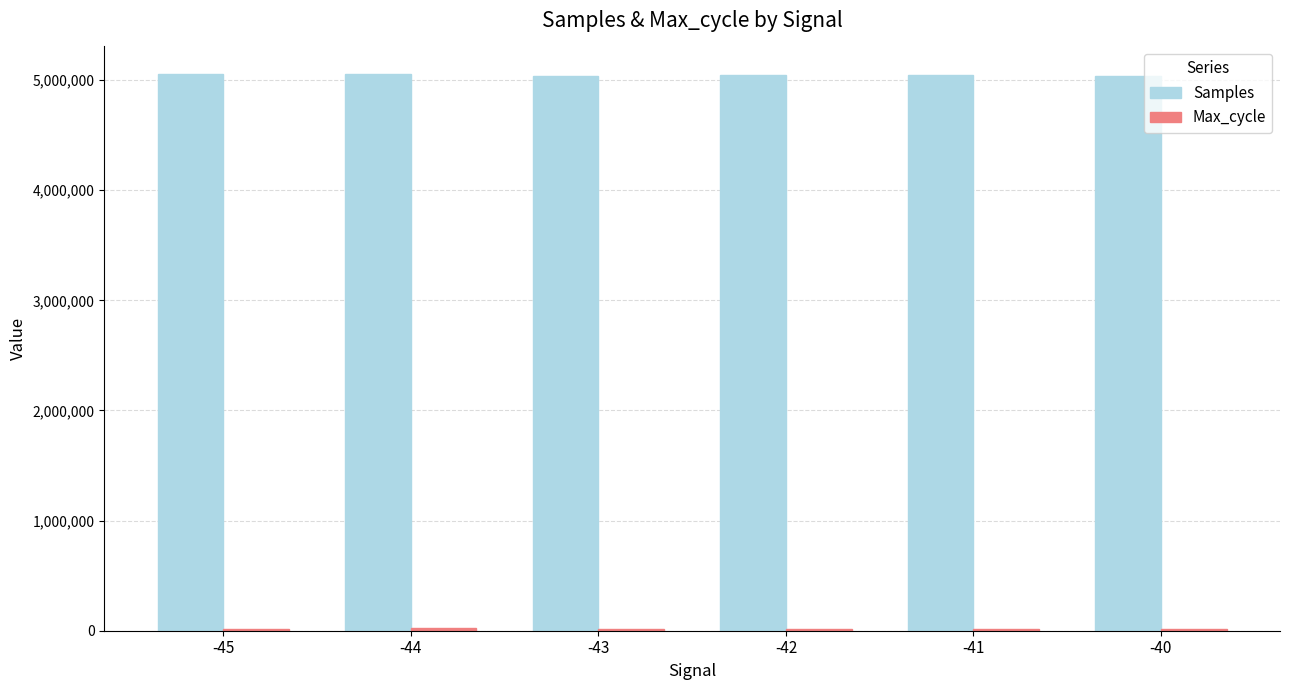

Which series has the widest spread of values?

Samples